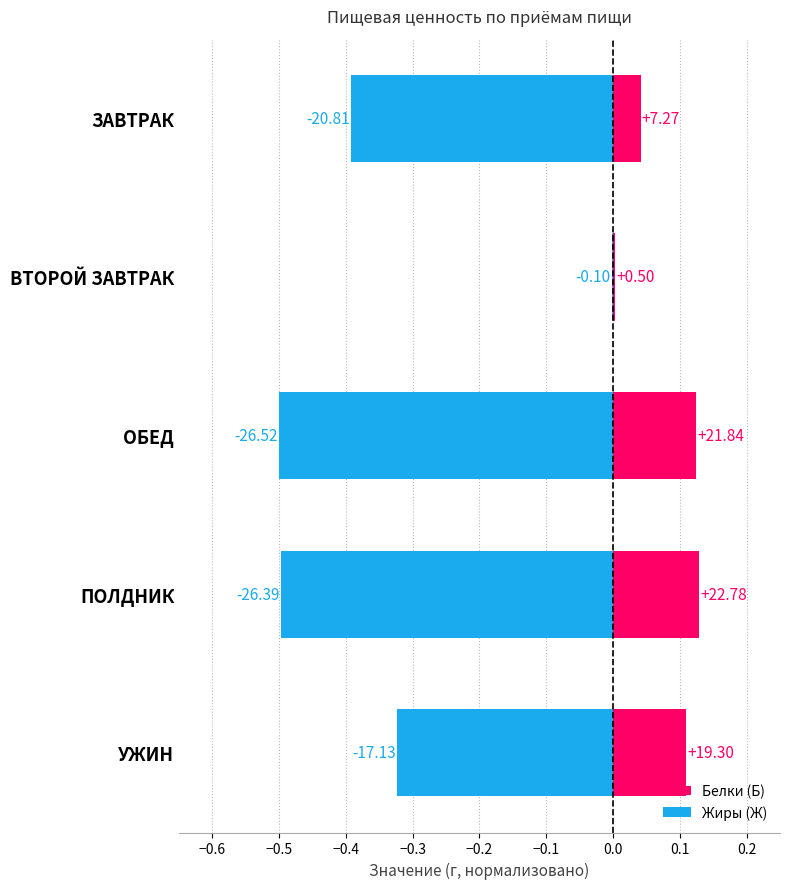

What is the sum of all Белки (Б) values?

0.4